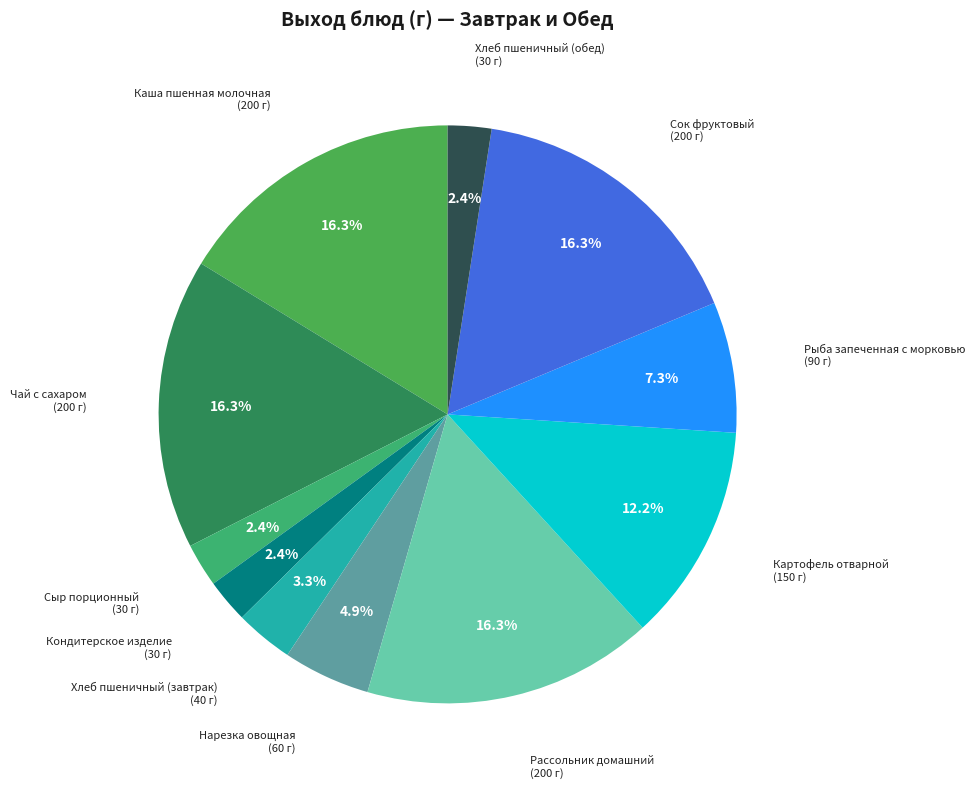

How many segments does this pie chart have?

11